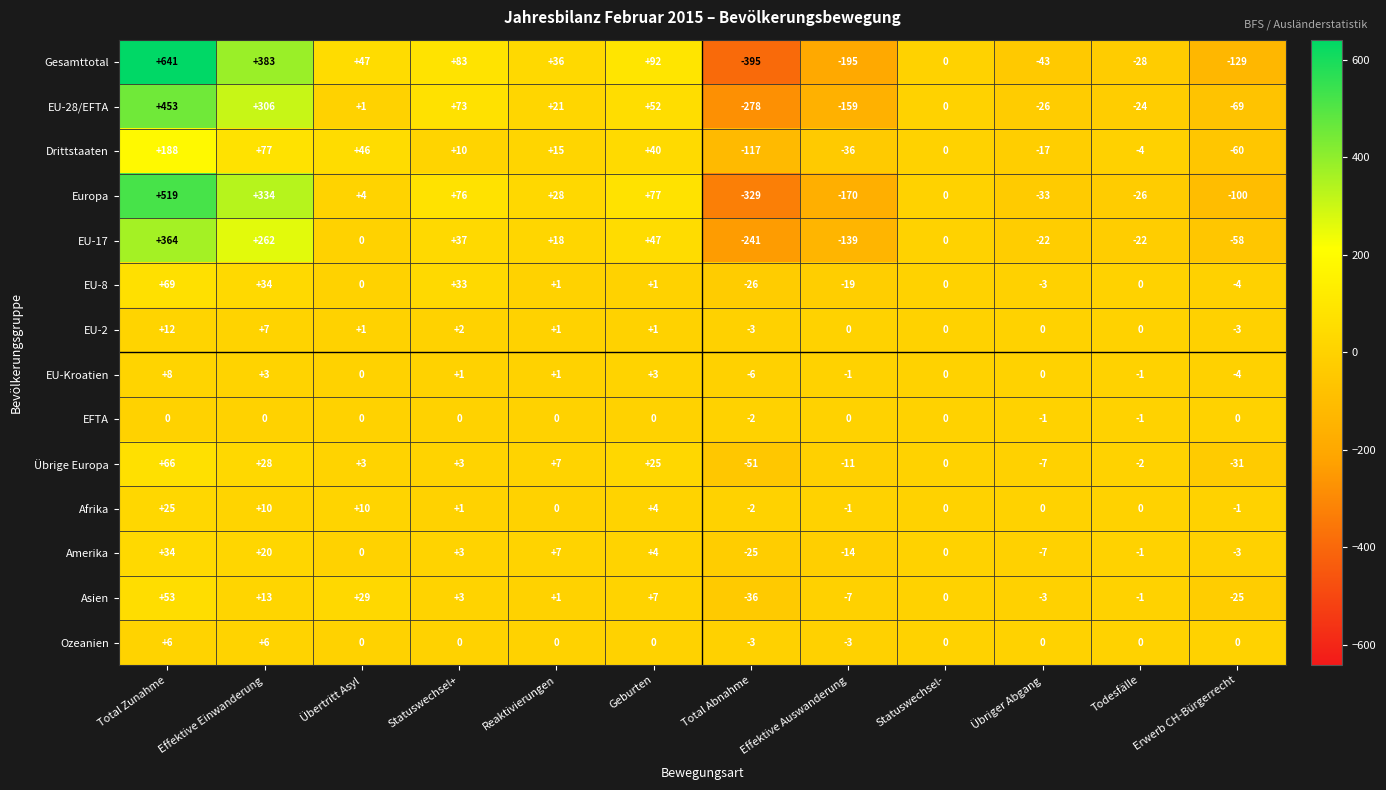

What is the greatest value displayed?

641